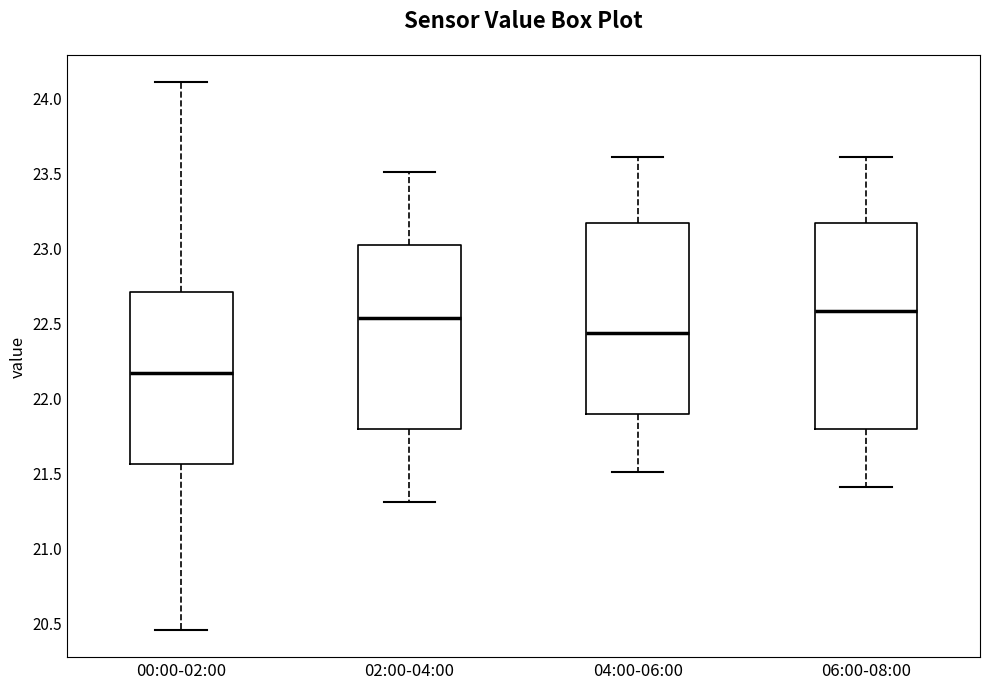

Which box is the tallest, from its lower edge to its upper edge?

06:00-08:00